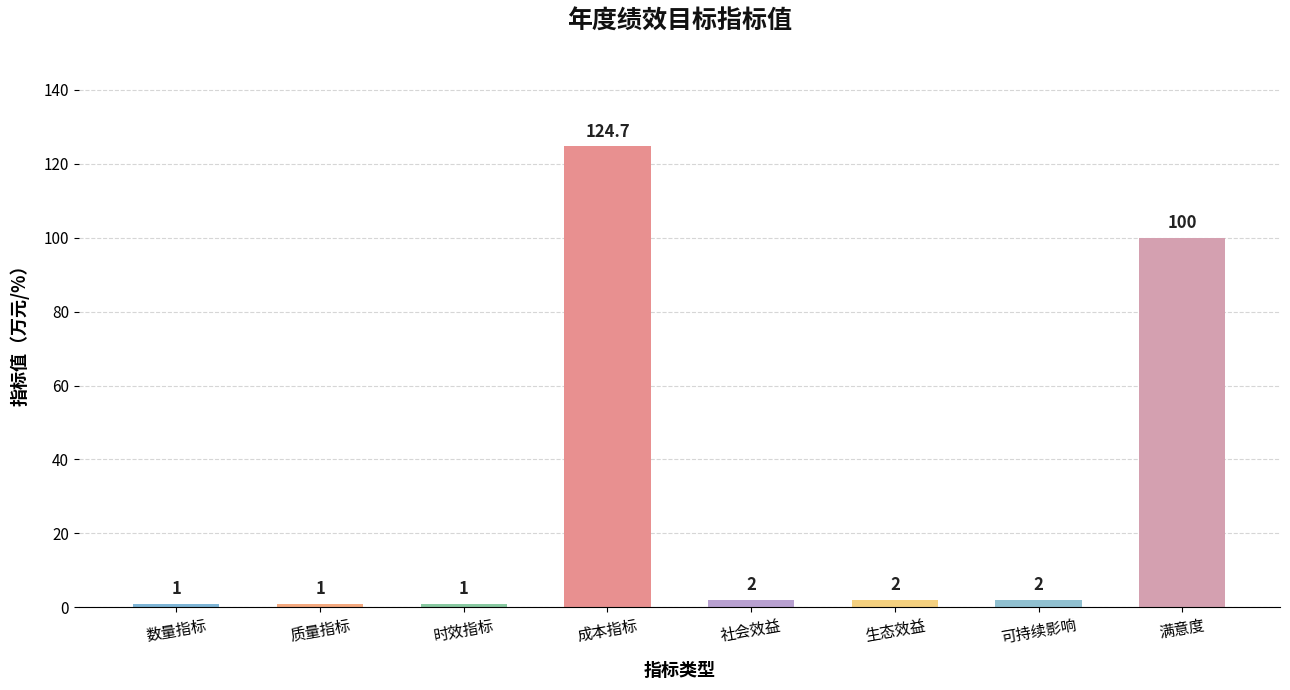

What is the approximate value at 数量指标?

1.0